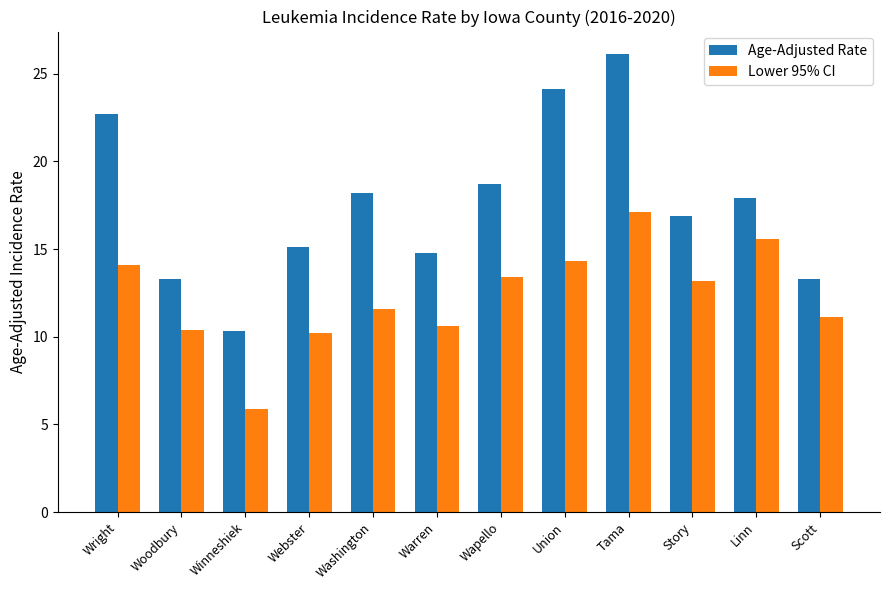

True or false: Lower 95% CI has a value of 8.7 at Wapello.

False